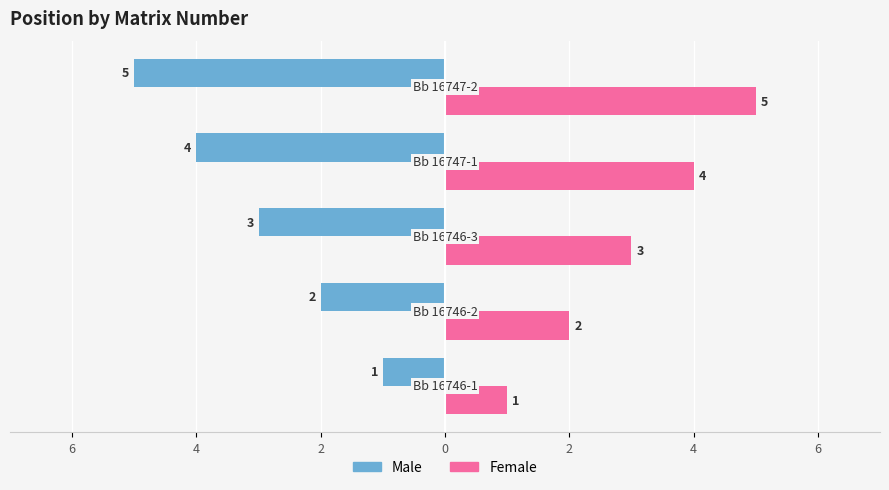

Reading left to right, what are all the values shown in this chart?

Male: -1	-2	-3	-4	-5
Female: 1	2	3	4	5